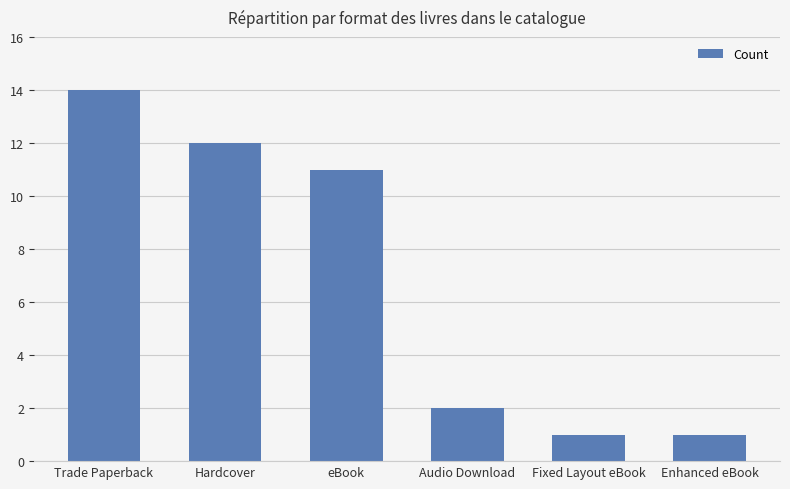

Where is the data nearest to the value 7?

eBook